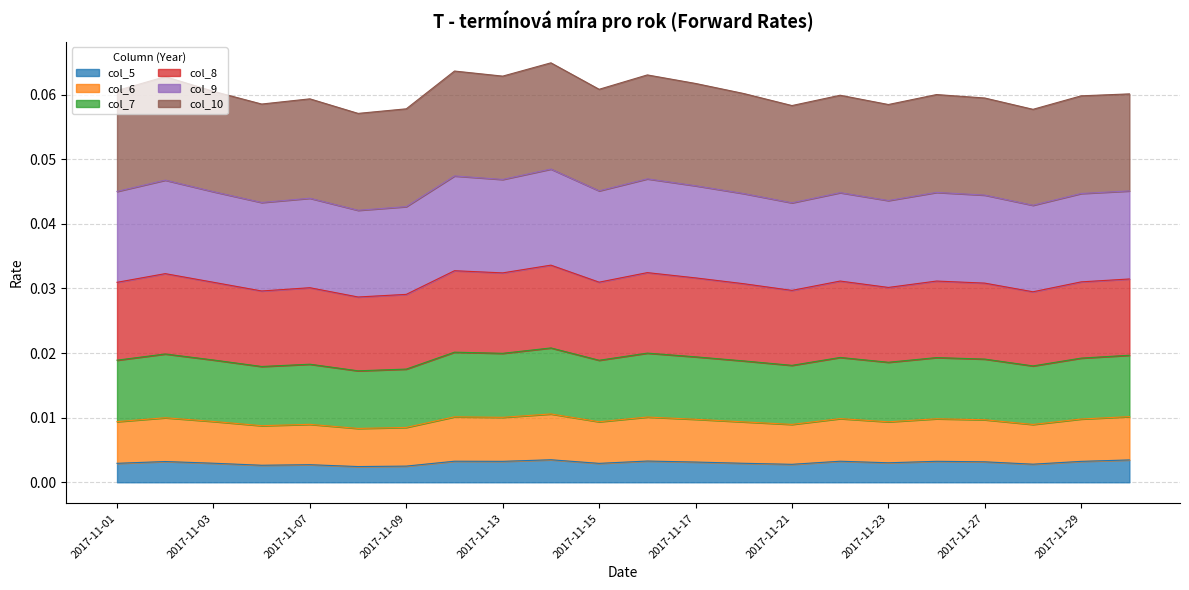

What is the sum of the col_8 values at 2017-11-15 and 2017-11-14?

0.1